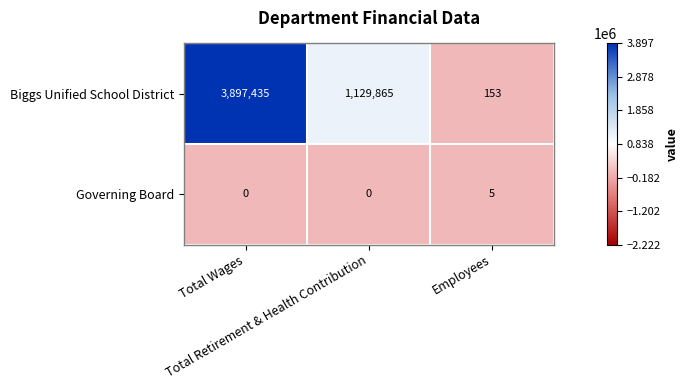

Count the number of data series in this chart.

2